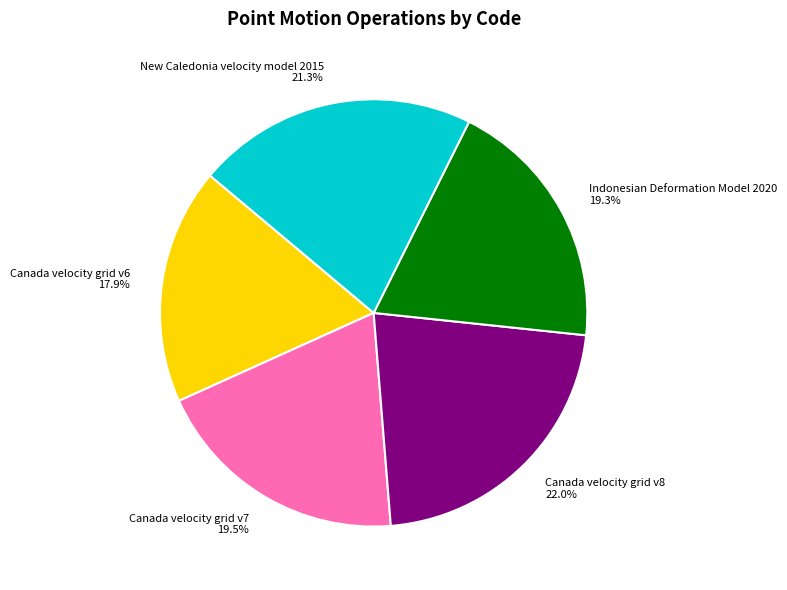

What is the ratio of the value at Canada velocity grid v8 to the value at Indonesian Deformation Model 2020?

1.1